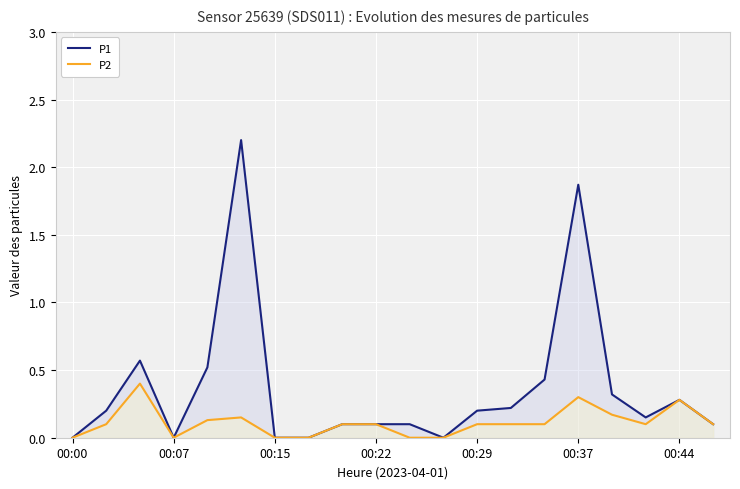

Which series has the widest spread of values?

P1